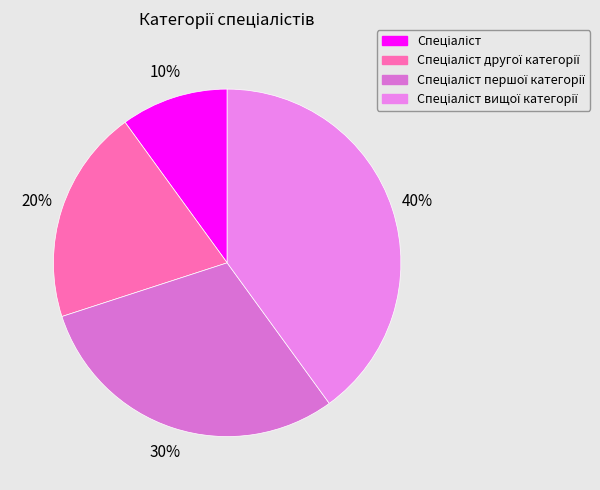

How many slices are in this pie chart?

4